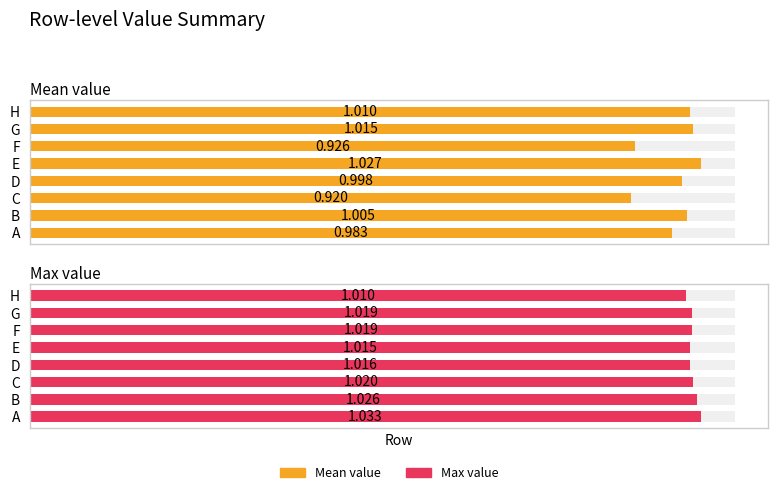

True or false: Mean value has a value of 1.0 at 7.

True